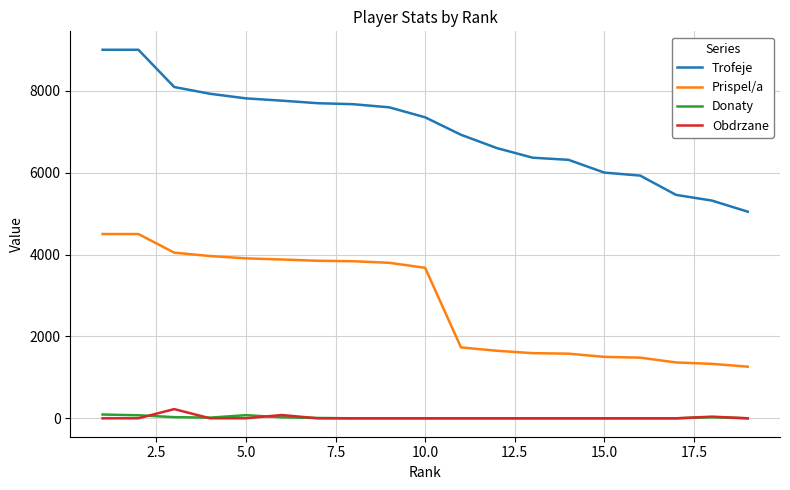

How many values in the Prispel/a series are below 3675?

9